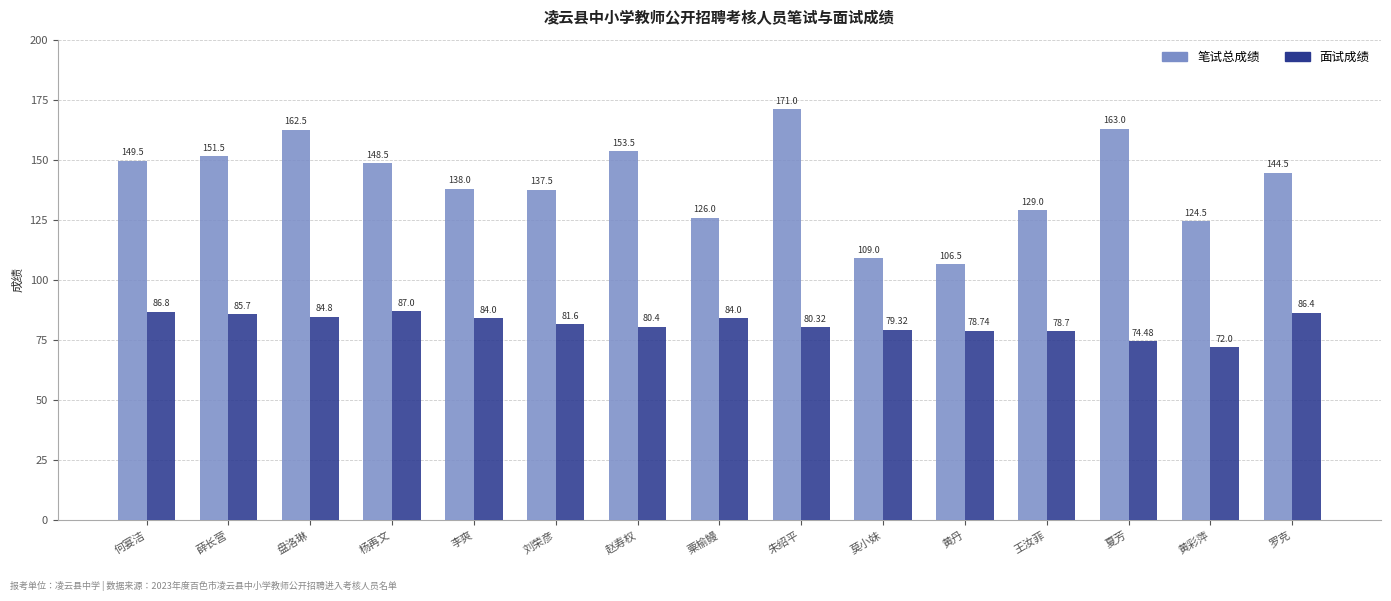

Which category has the lowest value in the 笔试总成绩 series?

黄丹